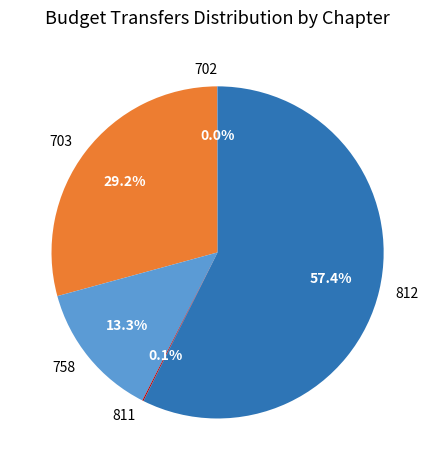

Does 812 account for over 50% of the chart?

Yes